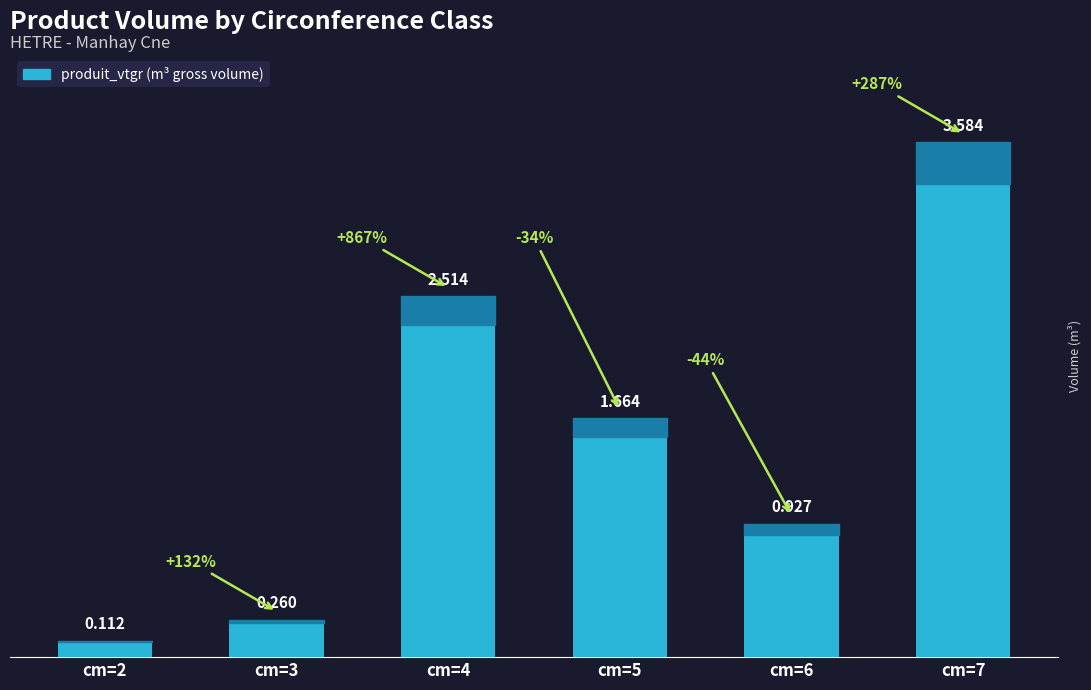

What is the greatest value displayed?

3.6